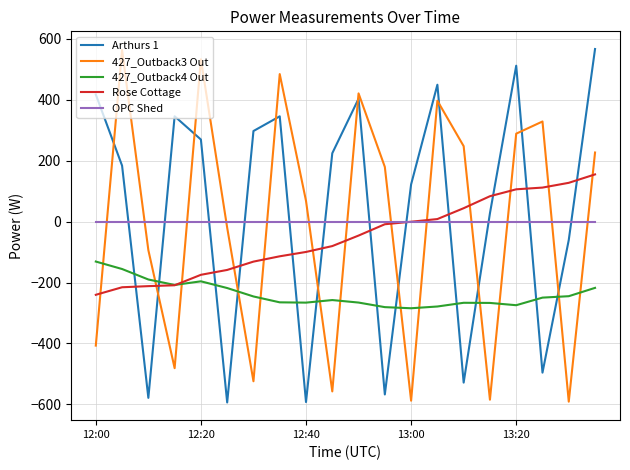

How many interior local peaks does the Arthurs 1 series have?

5